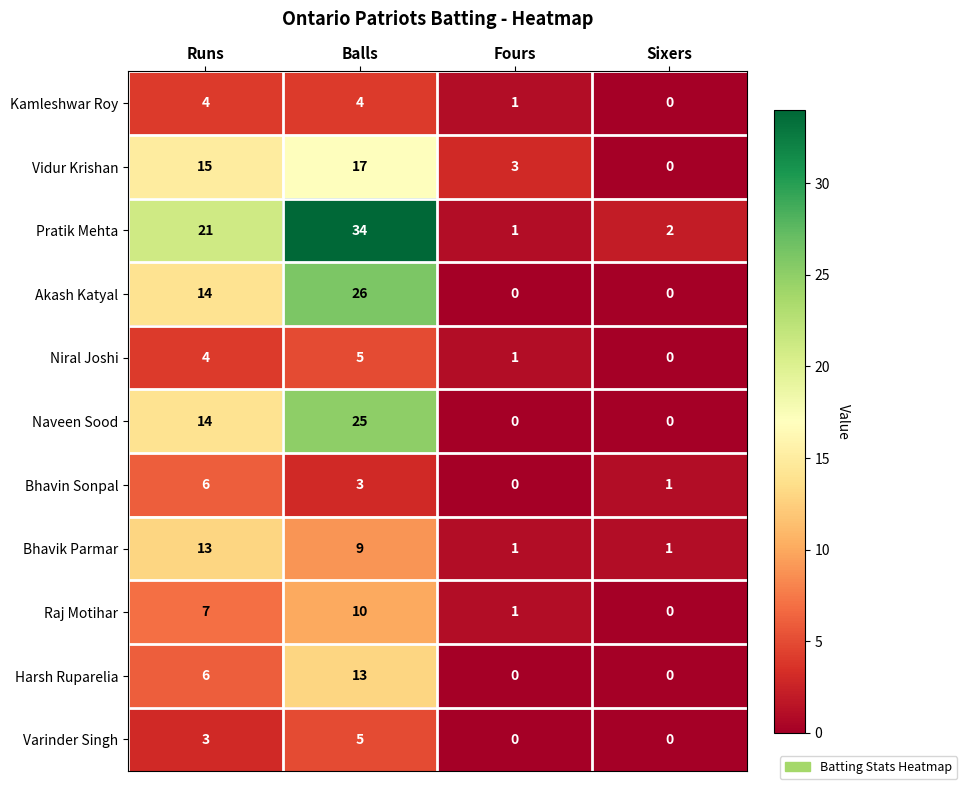

Rank the categories by Raj Motihar value from highest to lowest.

Balls, Runs, Fours, Sixers